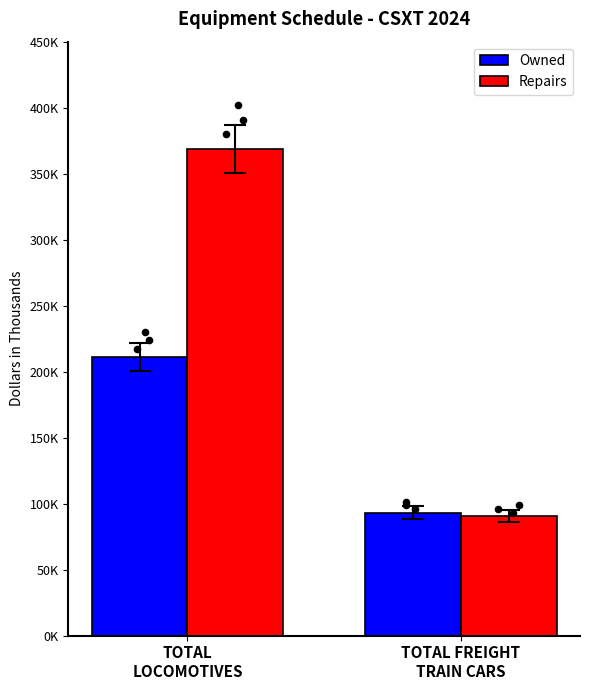

Is the value of Repairs at TOTAL FREIGHT
TRAIN CARS greater than the value of Owned at TOTAL FREIGHT
TRAIN CARS?

No